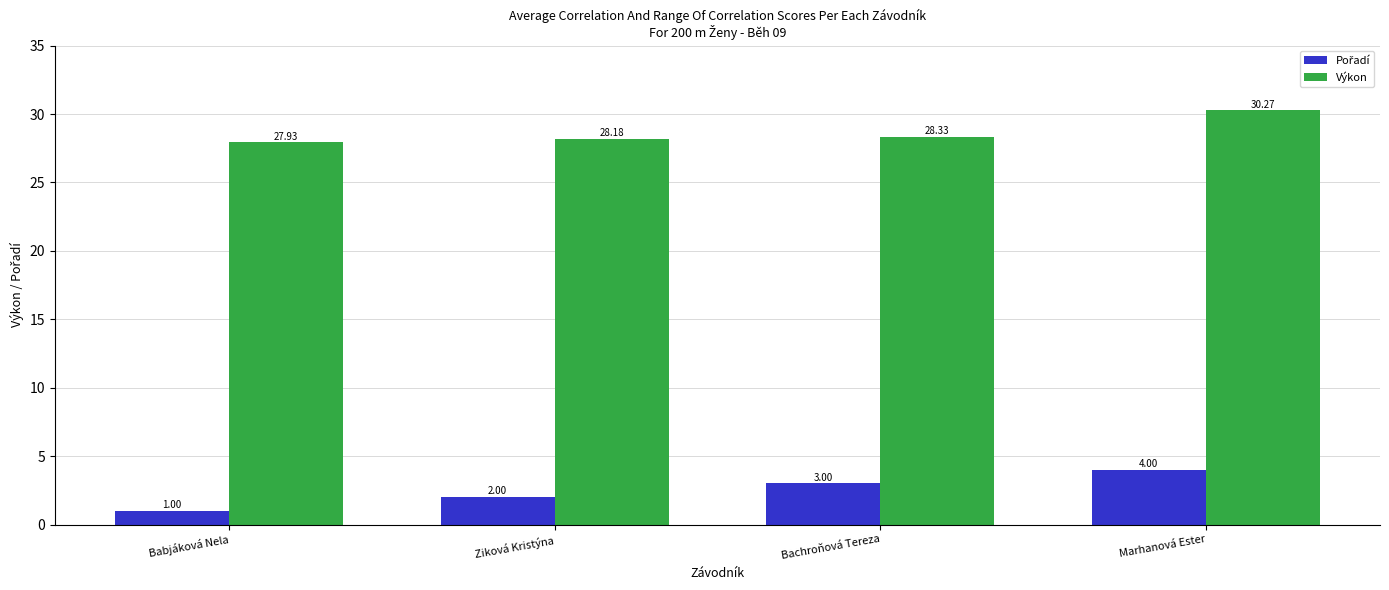

Which series has the largest total across all categories?

Výkon